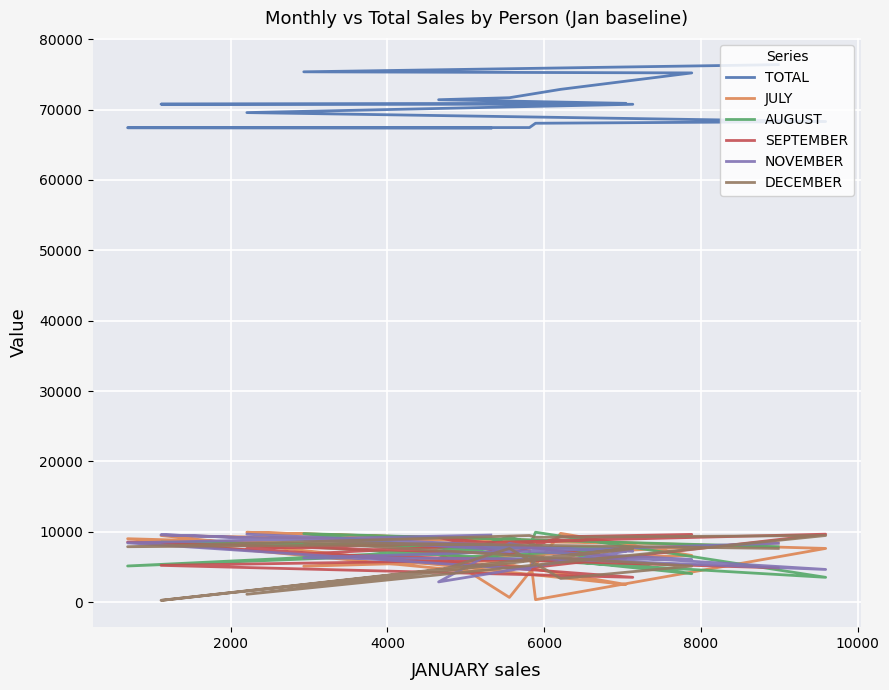

What are all the series names shown in the legend?

TOTAL, JULY, AUGUST, SEPTEMBER, NOVEMBER, DECEMBER